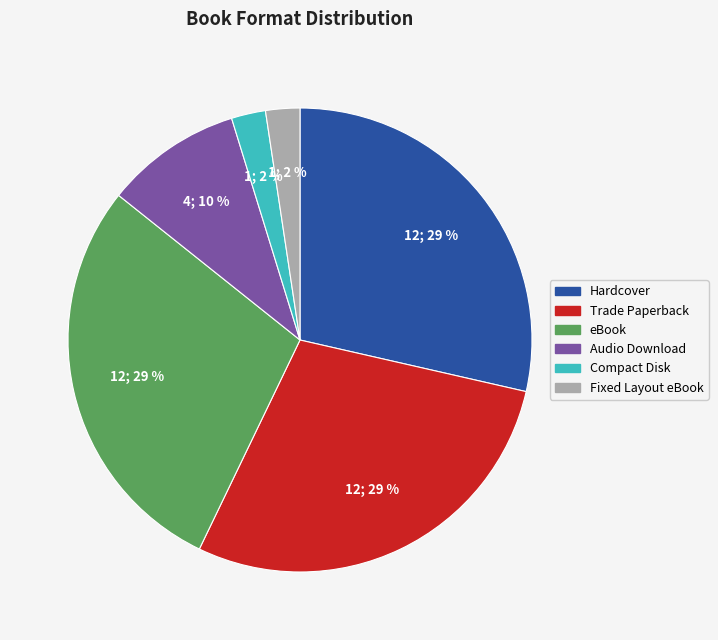

Approximately how many times larger is the value at Fixed Layout eBook compared to Trade Paperback?

0.1